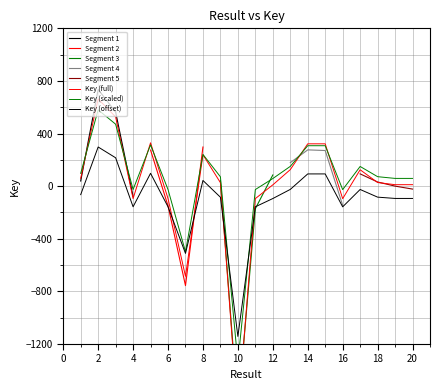

What is the change in value from 5 to 7?

-1015.0